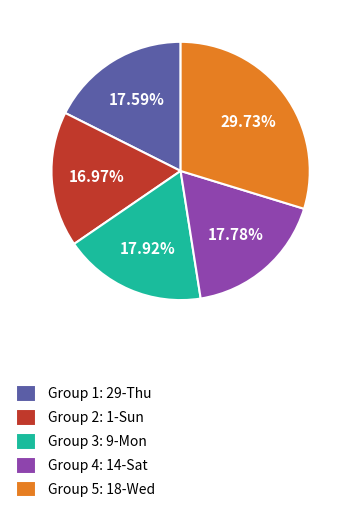

Which slice is the smallest?

Group 2: 1-Sun